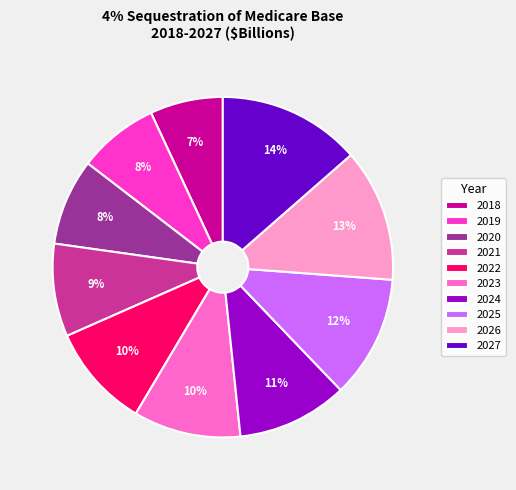

Combined, do 2023 and 2022 account for over 50%?

No